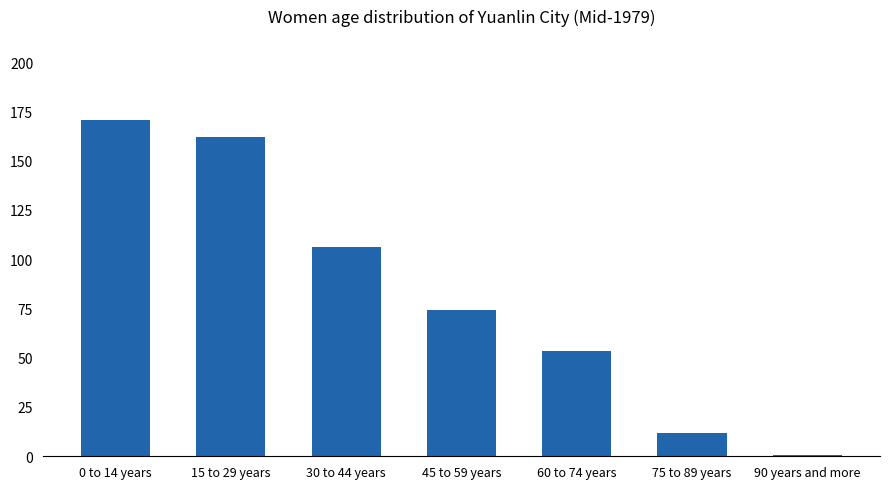

Between 15 to 29 years and 60 to 74 years, which is larger?

15 to 29 years